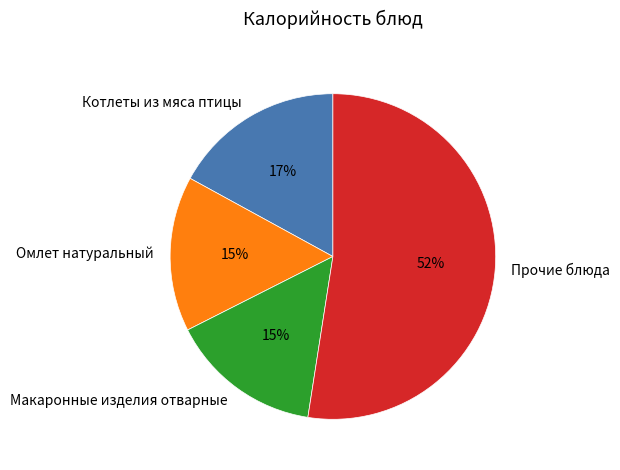

The Макаронные изделия отварные slice represents 6% of the pie. True or false?

False